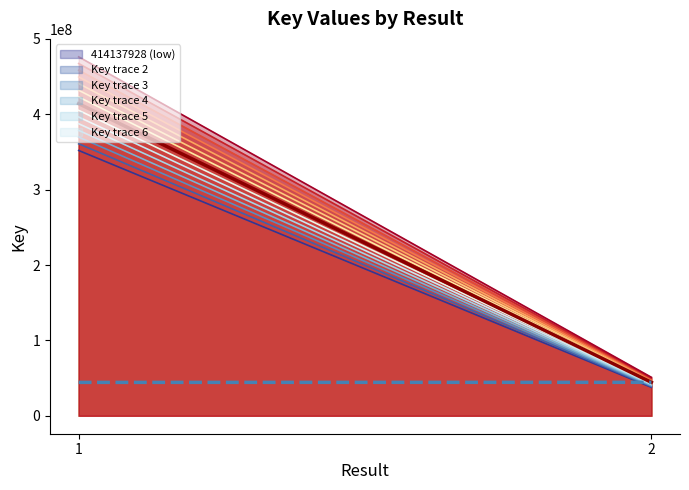

What is the spread (max minus min) of values at 2?

13322796.9